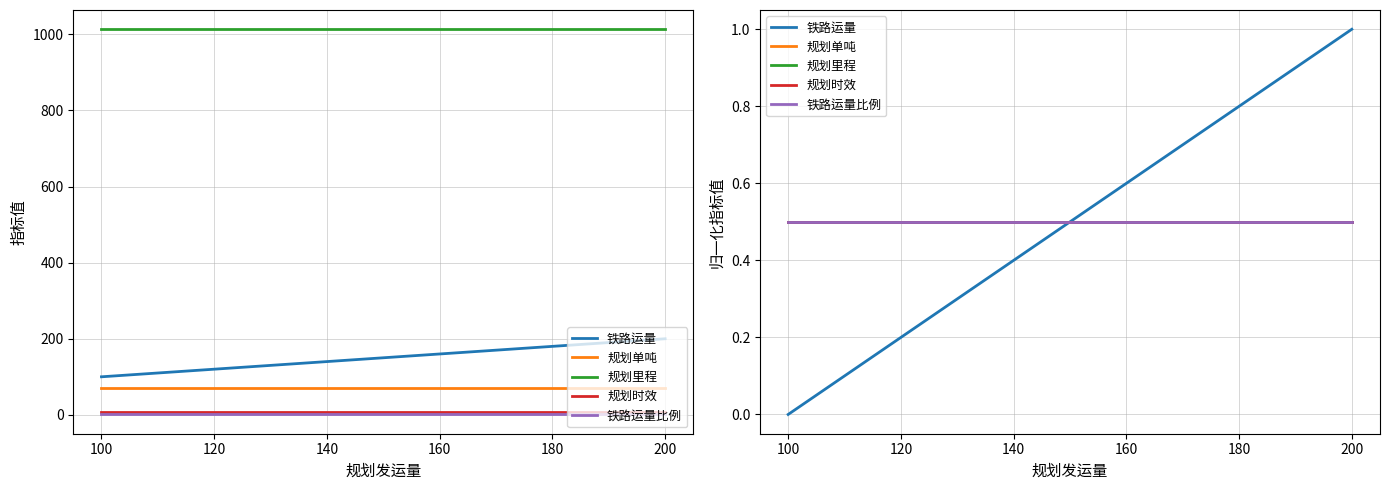

At how many categories does at least one series exceed 0?

3